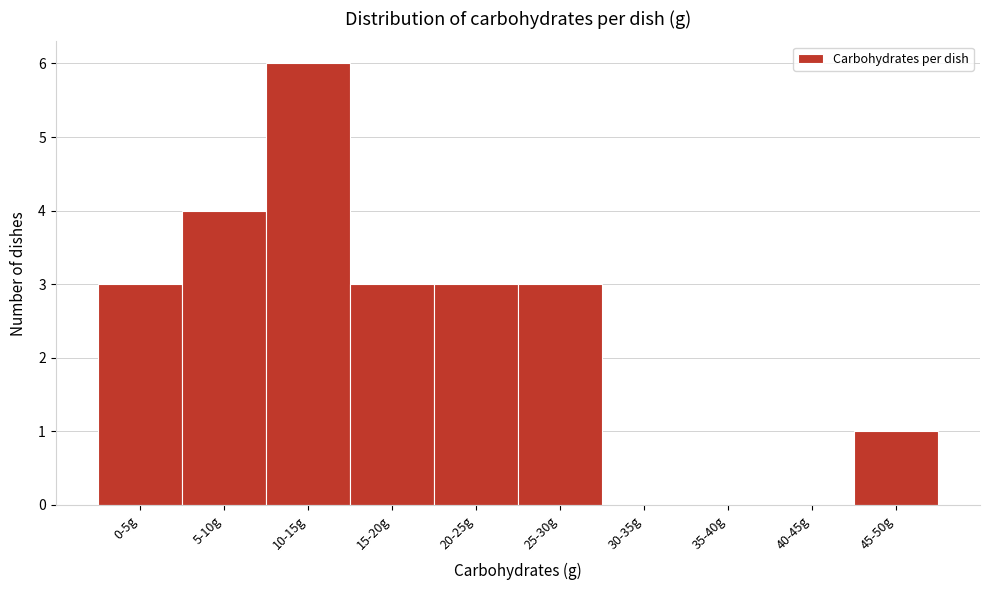

Reading left to right, what are all the values shown in this chart?

0-5g=3	5-10g=4	10-15g=6	15-20g=3	20-25g=3	25-30g=3	30-35g=0	35-40g=0	40-45g=0	45-50g=1